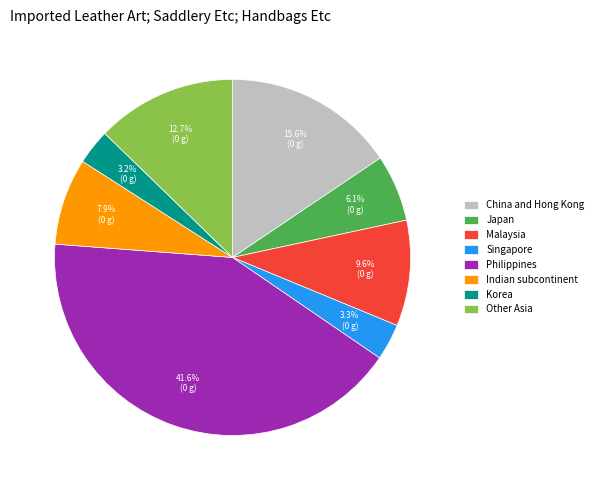

Between Indian subcontinent and Other Asia, which is larger?

Other Asia